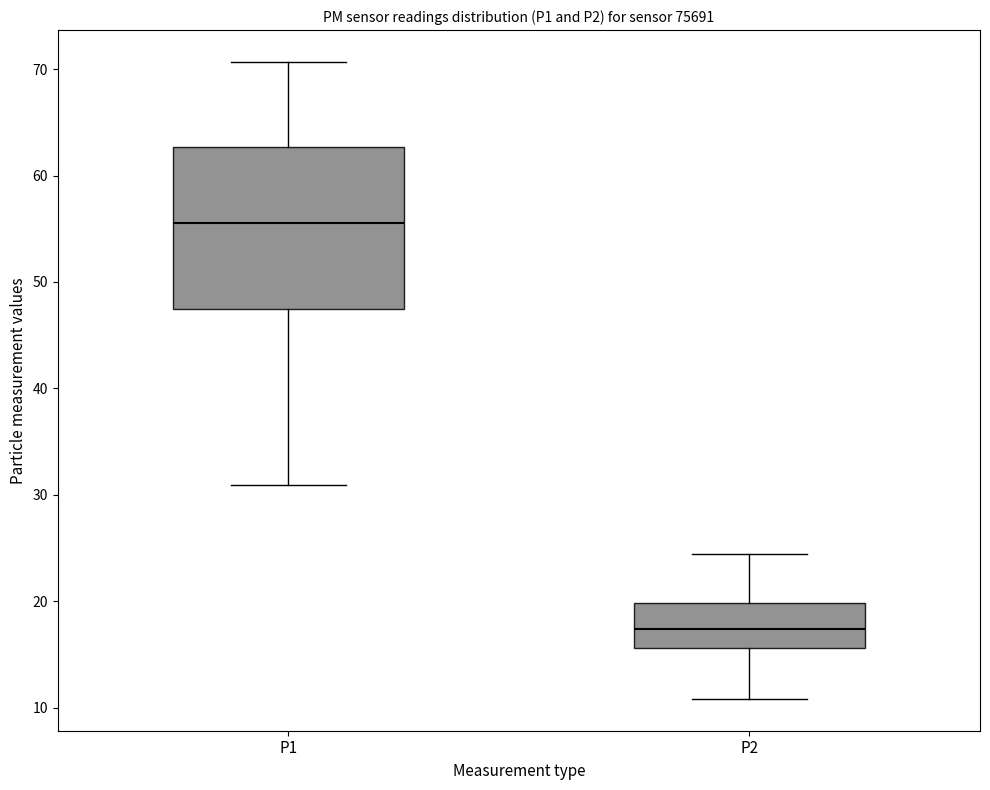

Which box has the lowest median line?

P2